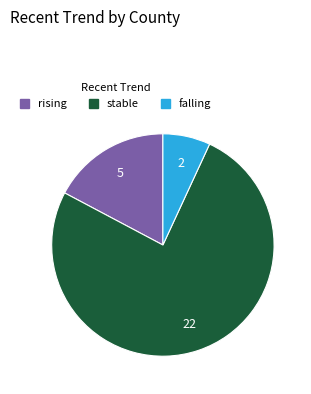

Between rising and falling, which is larger?

rising